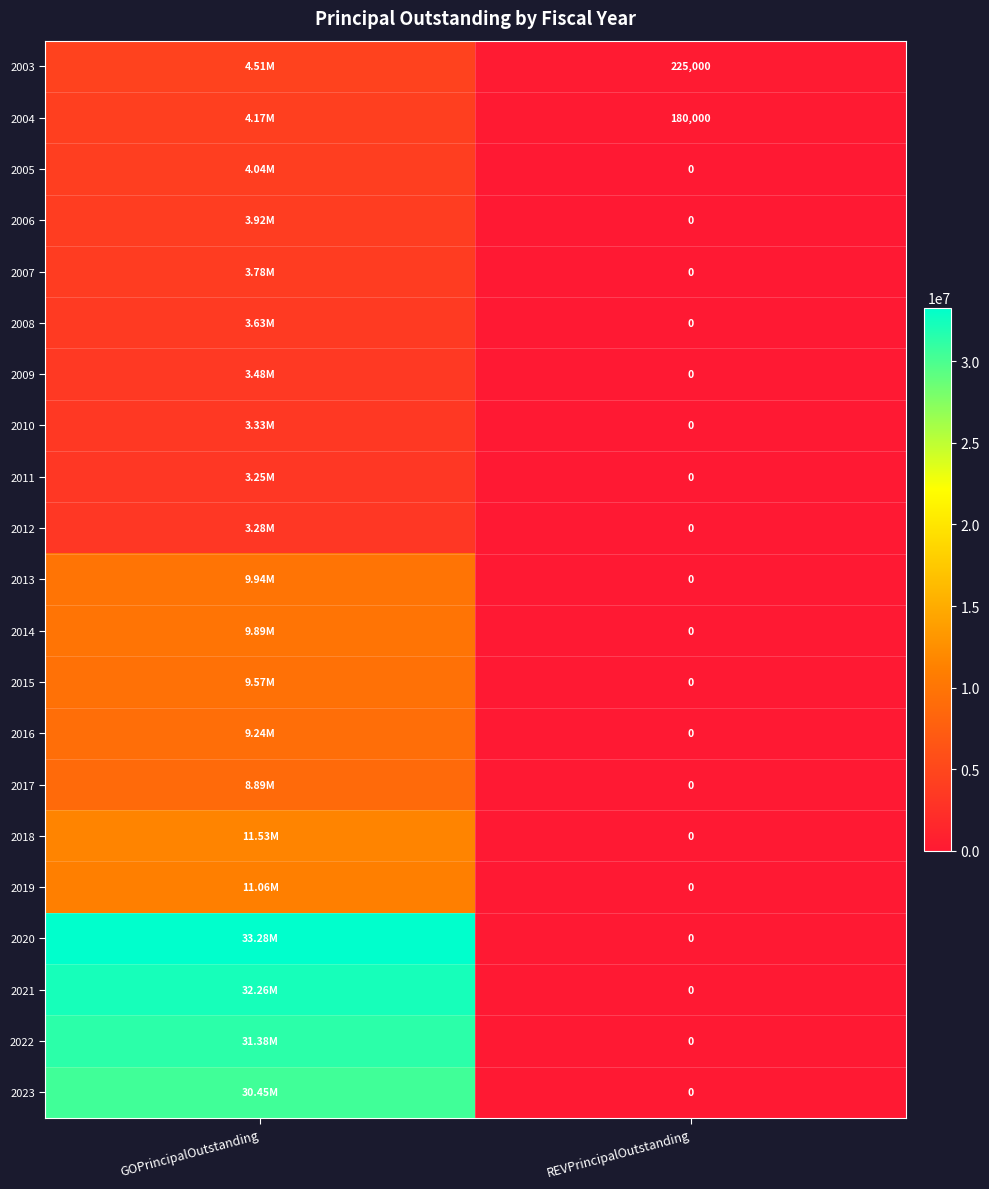

What is the spread (max minus min) of values at REVPrincipalOutstanding?

225000.0